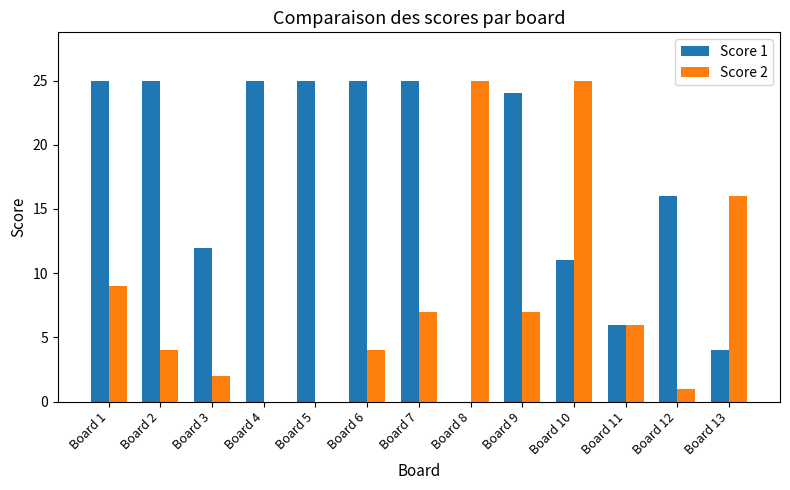

Is it true that Score 1 equals 25 at Board 7?

True